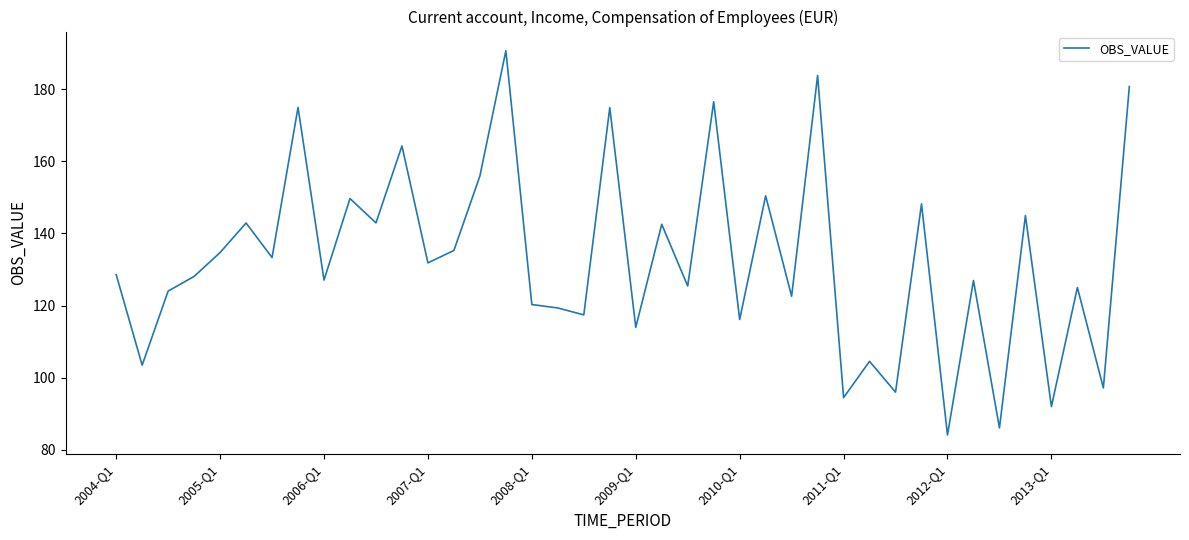

What is the maximum value shown in the chart?

190.6